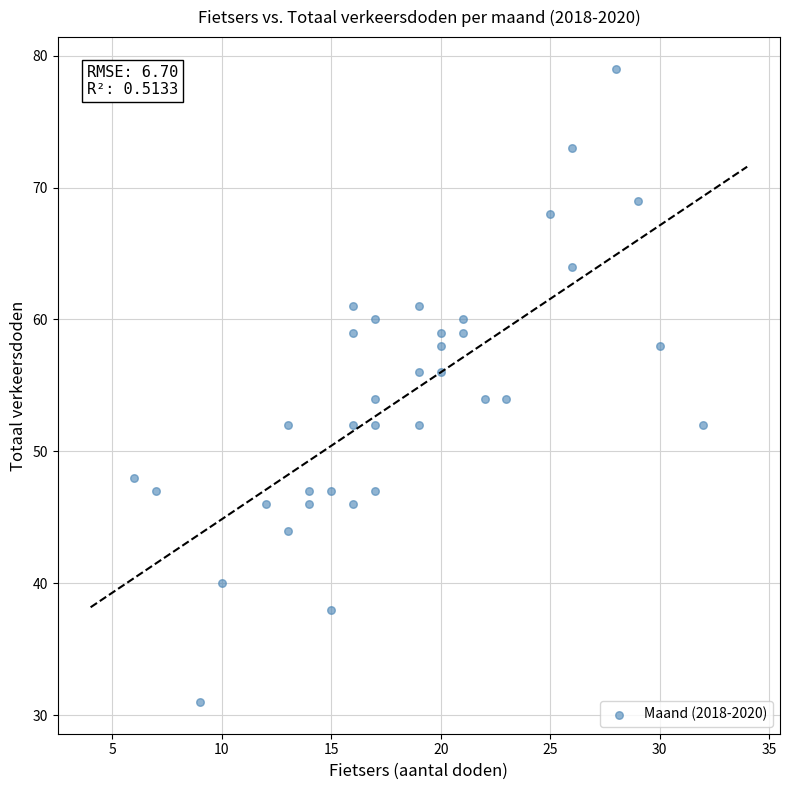

What is the range of Y values (max minus min)?

48